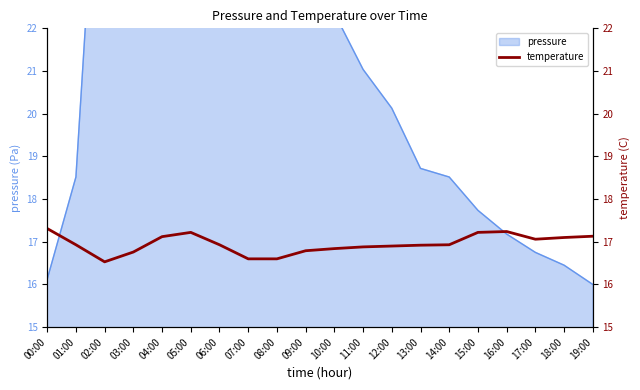

What is the label of the 5th point from the right?

15:00